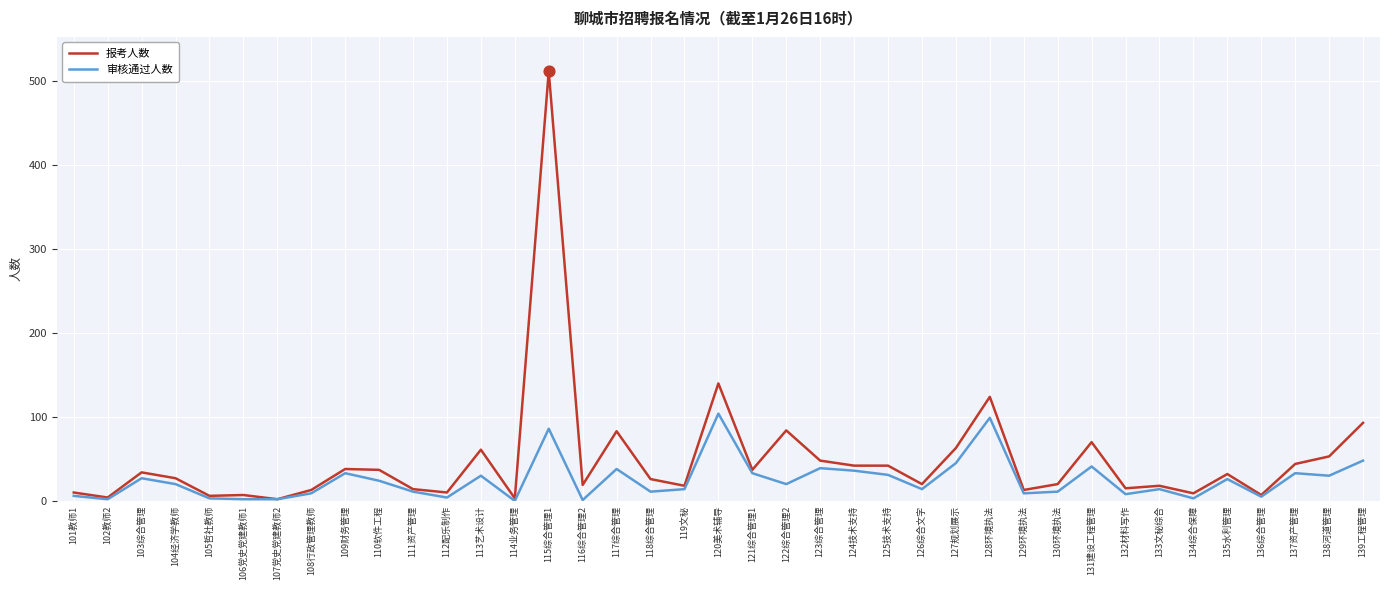

What is the total value across all series at 123综合管理?

87